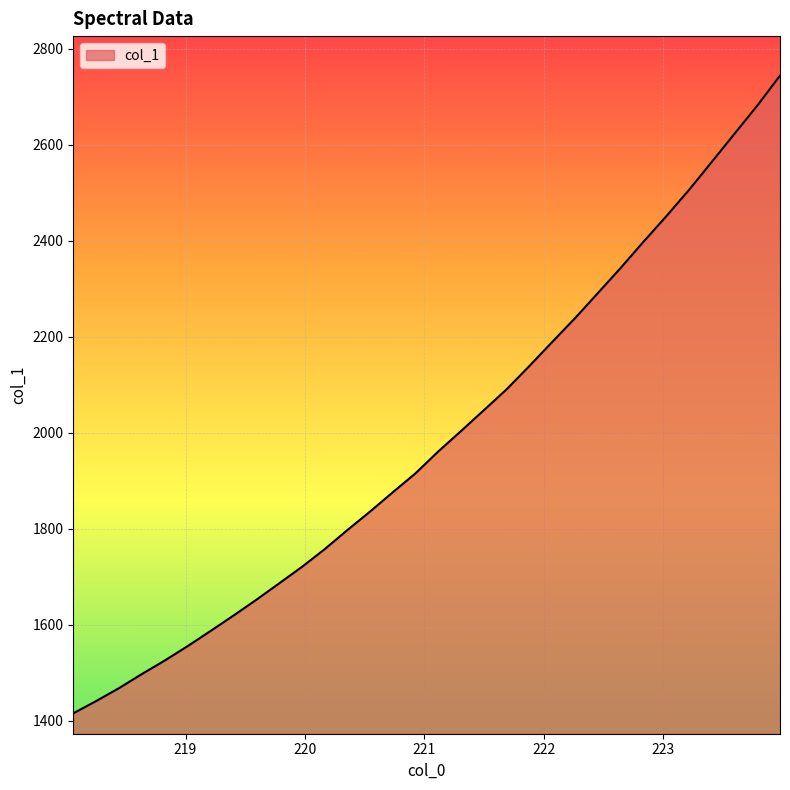

How many lines are shown in the chart?

1